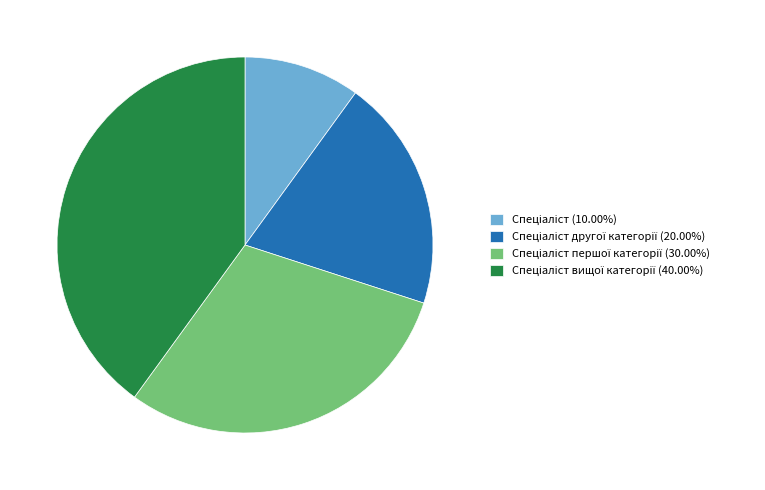

Does any single category account for the majority?

No